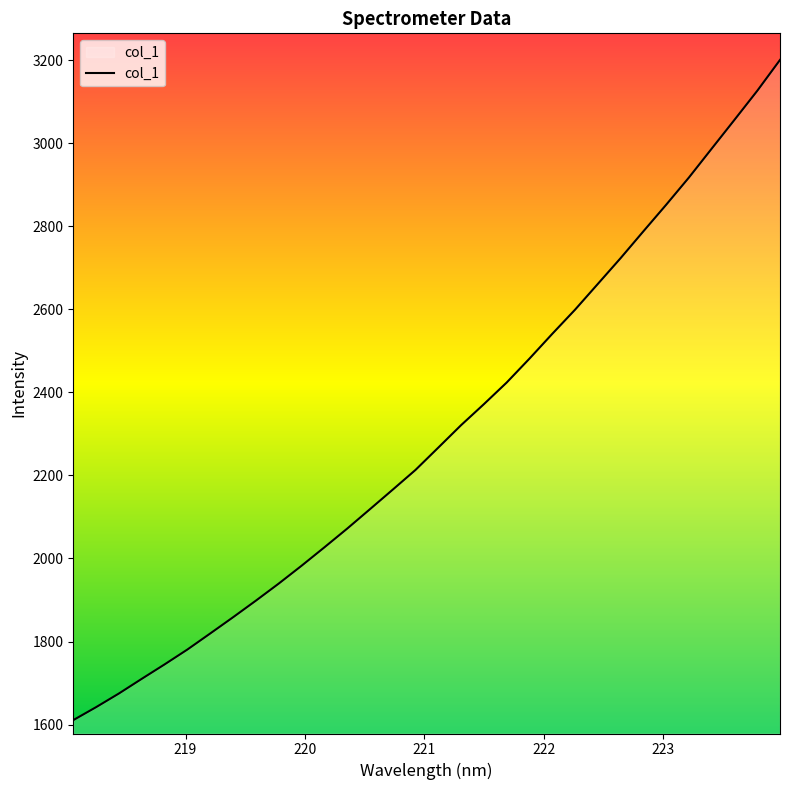

What is the greatest value displayed?

3200.2